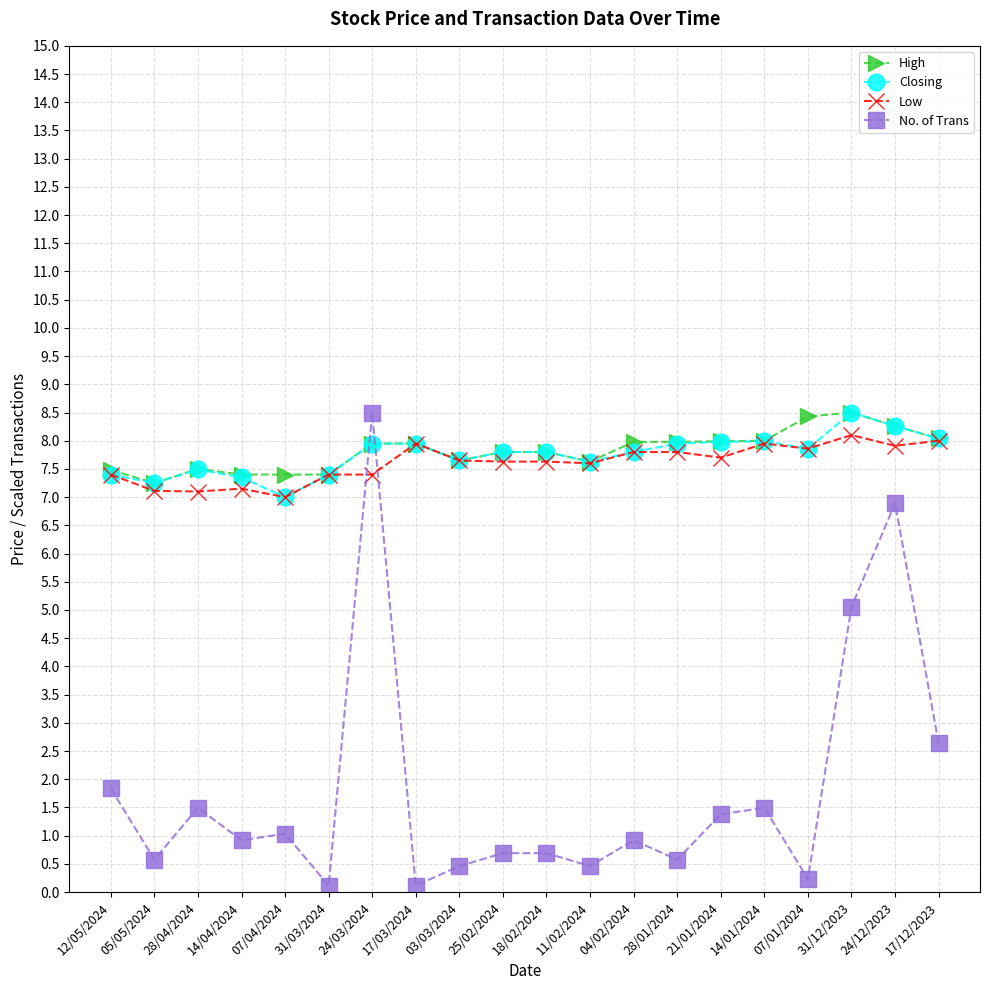

What is the difference between the highest and lowest values at 17/12/2023?

5.4